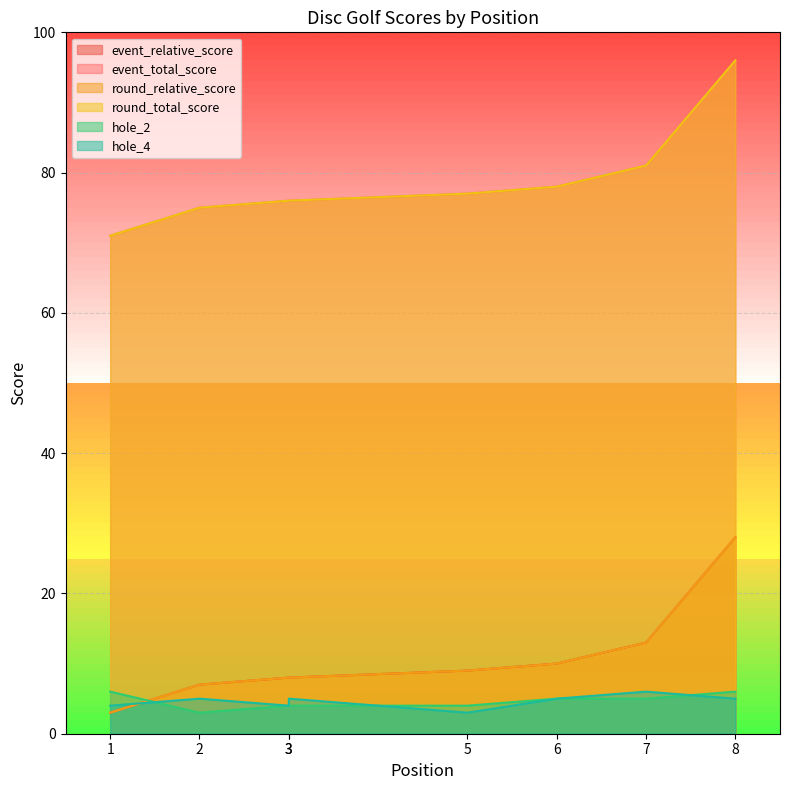

What is the value of the round_total_score point at the 3rd from the left?

76